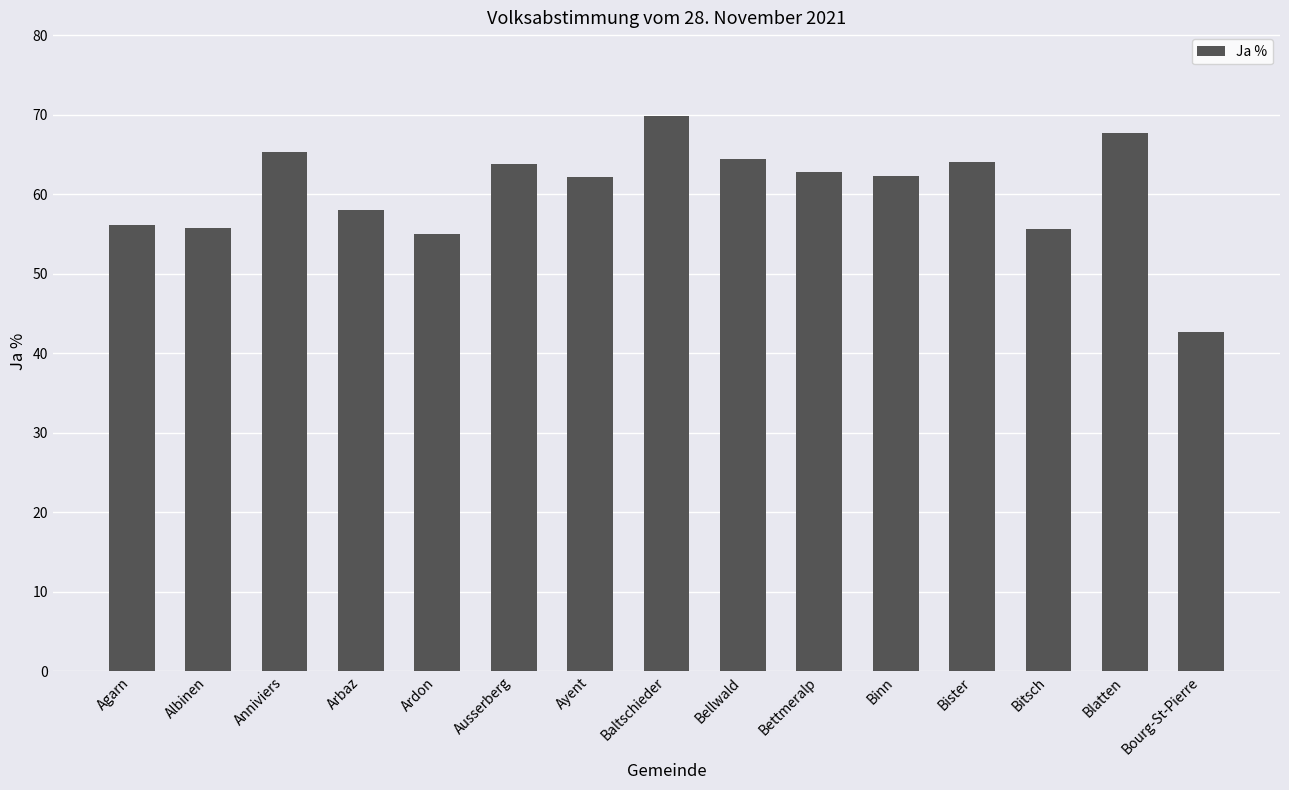

What is the maximum value shown in the chart?

69.9